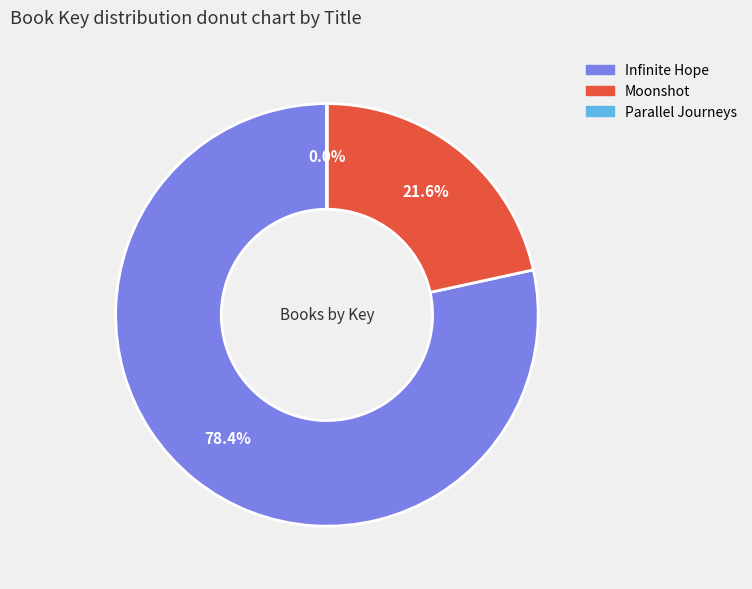

To the nearest percent, what is the difference between the largest and smallest slice percentages?

78%